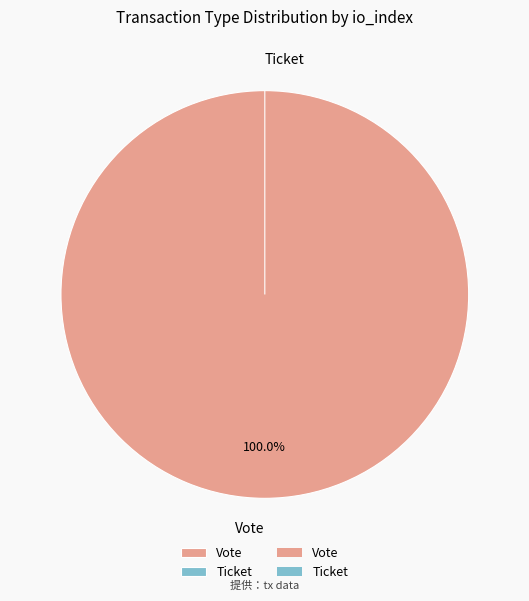

Is the sum of Ticket and Vote greater than half?

Yes